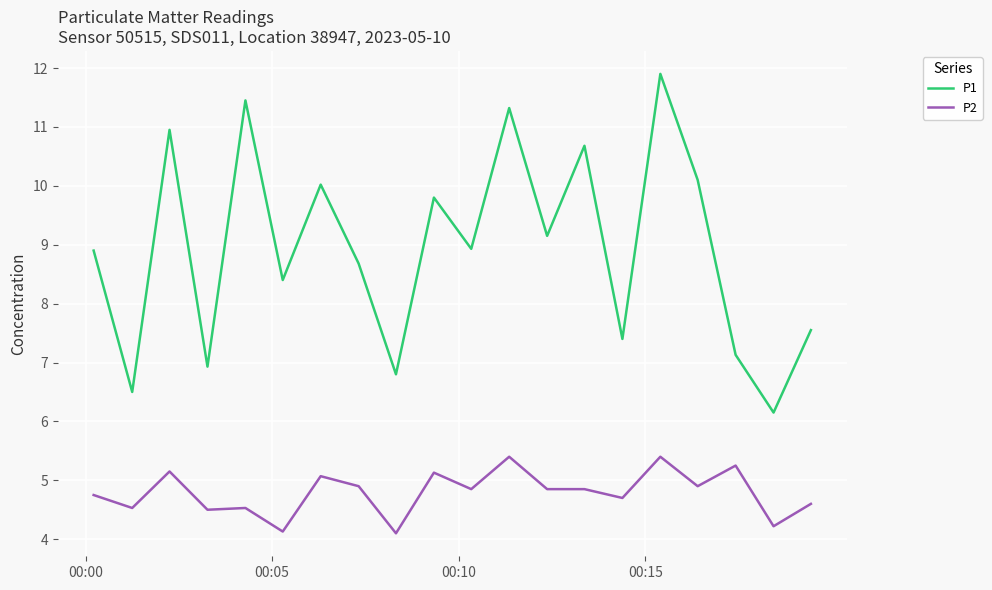

True or false: P2 and P1 intersect in this chart.

False